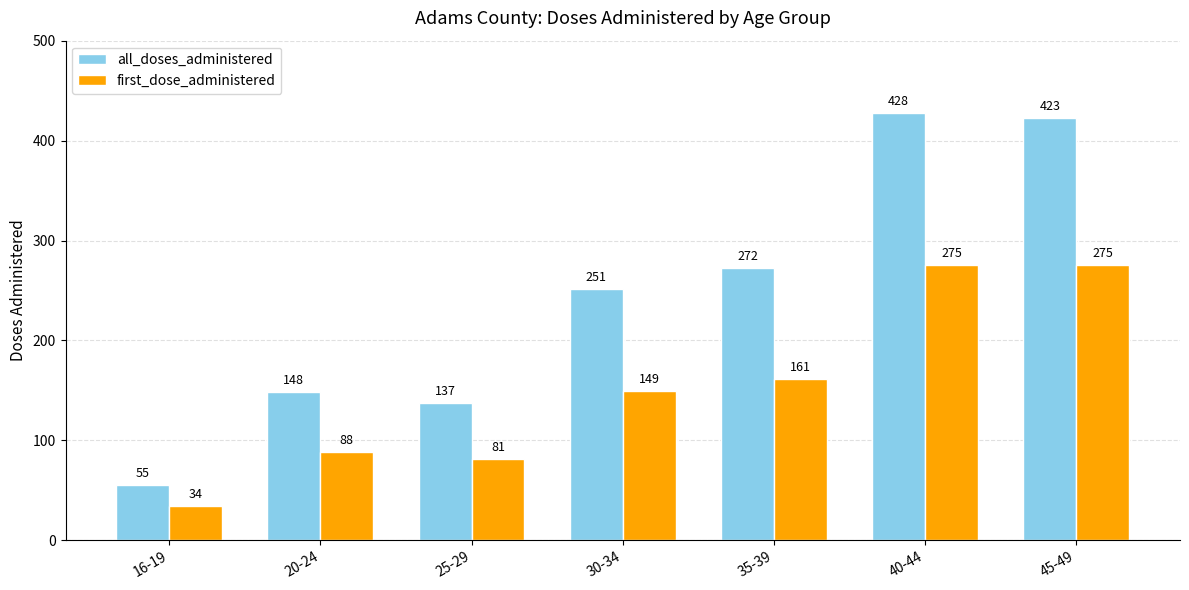

Are the bars horizontal?

No